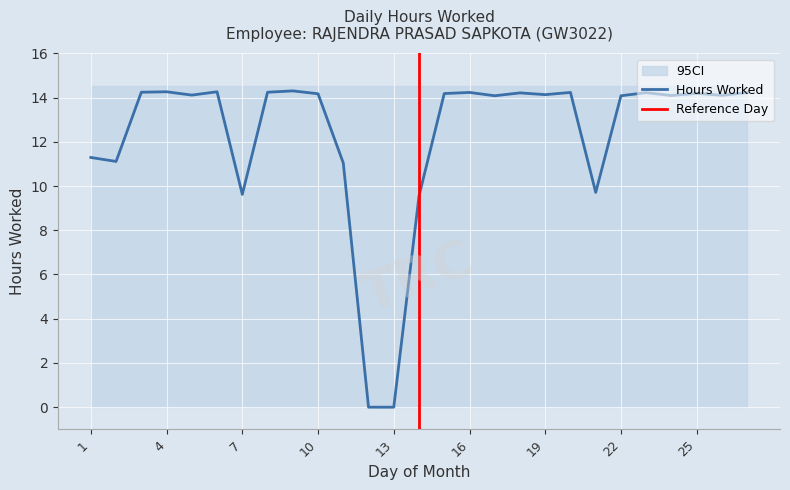

Rank the categories by value from lowest to highest.

12, 13, 14, 7, 21, 11, 2, 1, 17, 22, 24, 26, 5, 19, 10, 15, 25, 18, 23, 27, 16, 20, 3, 8, 4, 6, 9